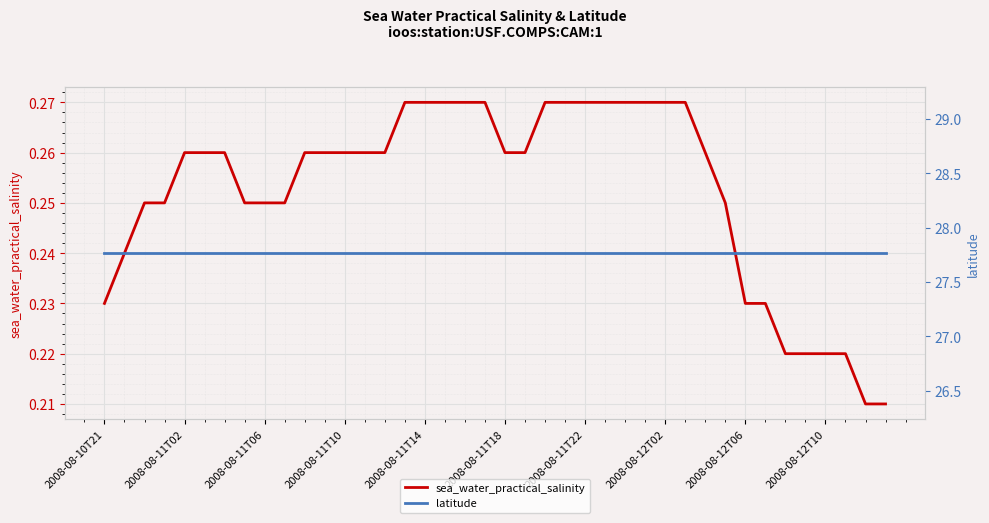

How many sea_water_practical_salinity values are between 0 and 1?

40